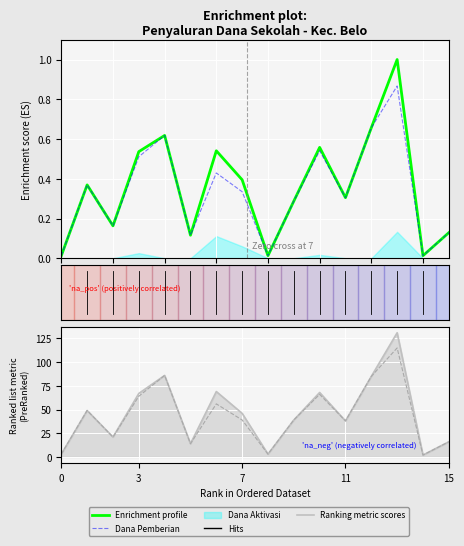

In Dana Disalurkan, how many points are higher than both neighbors (excluding endpoints)?

5